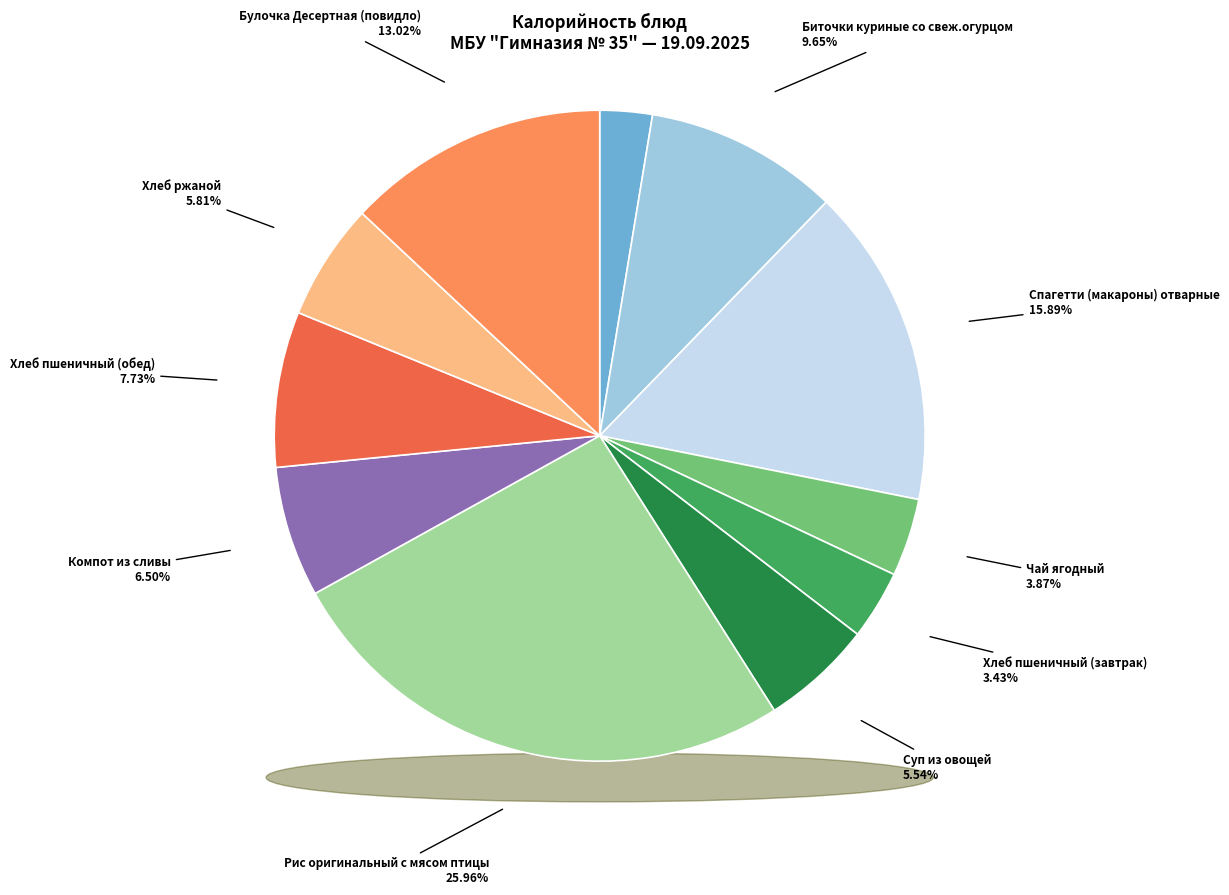

Is it true that Биточки куриные со свеж.огурцом is 24% of the pie?

False